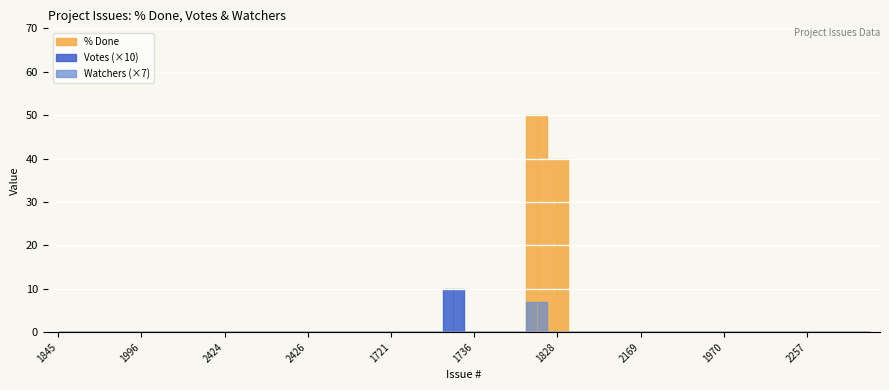

Does the chart display data point markers on the line(s)?

No